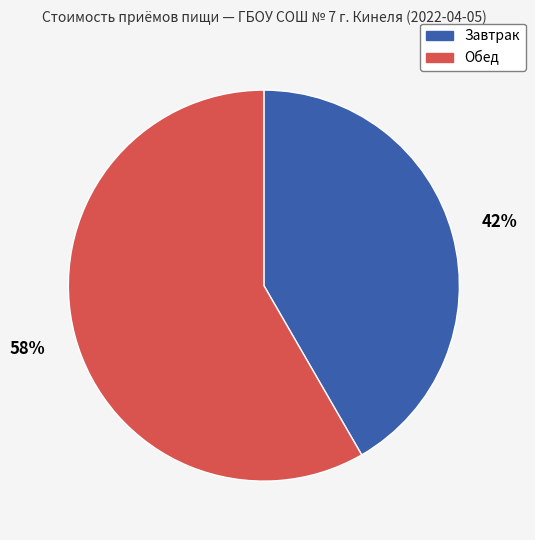

How many slices are in this pie chart?

2